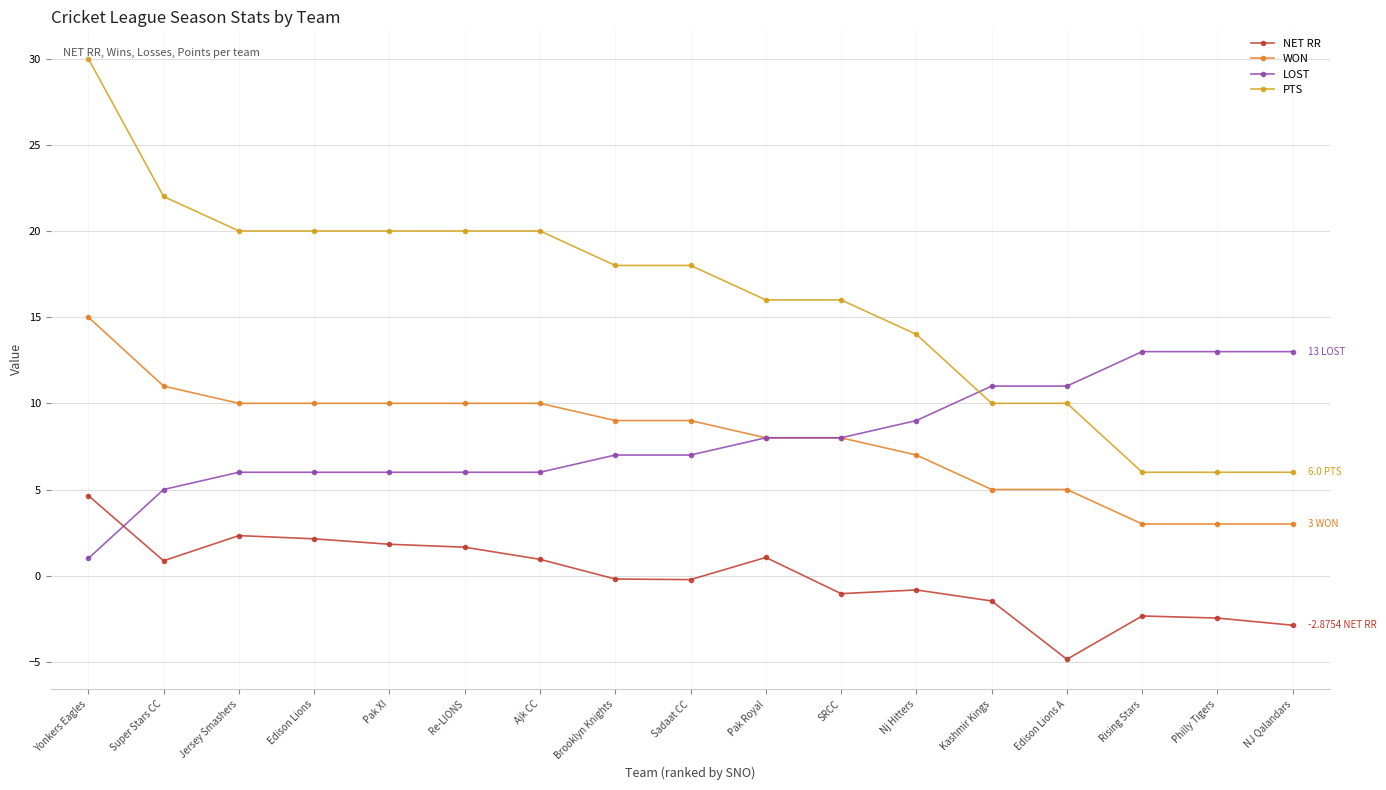

What is the label of the 5th point from the right?

Kashmir Kings